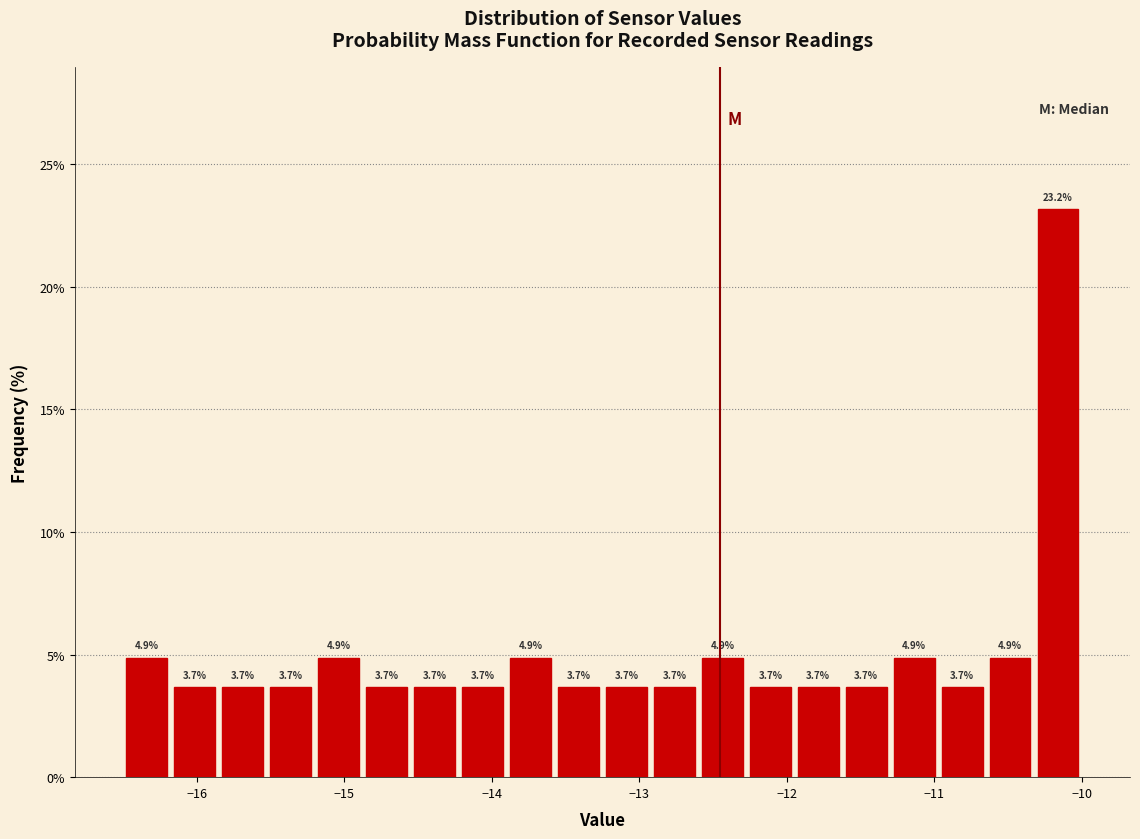

Around what value on the x-axis is the tallest bar? Give the approximate position of its centre, as read against the axis.

-10.2